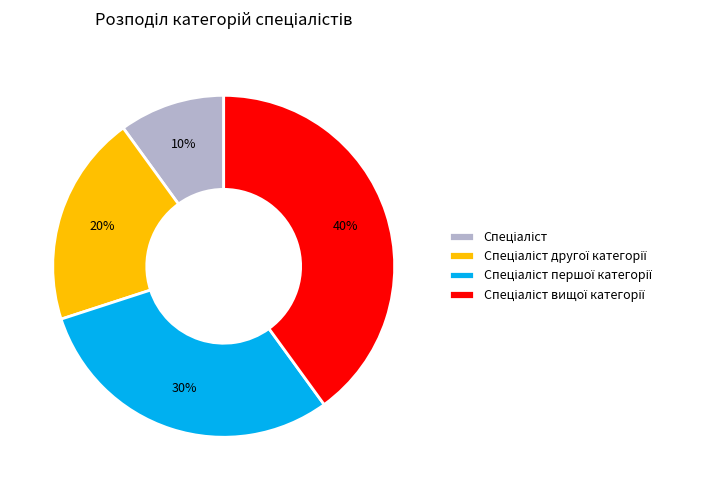

Is there a majority slice in this chart?

No